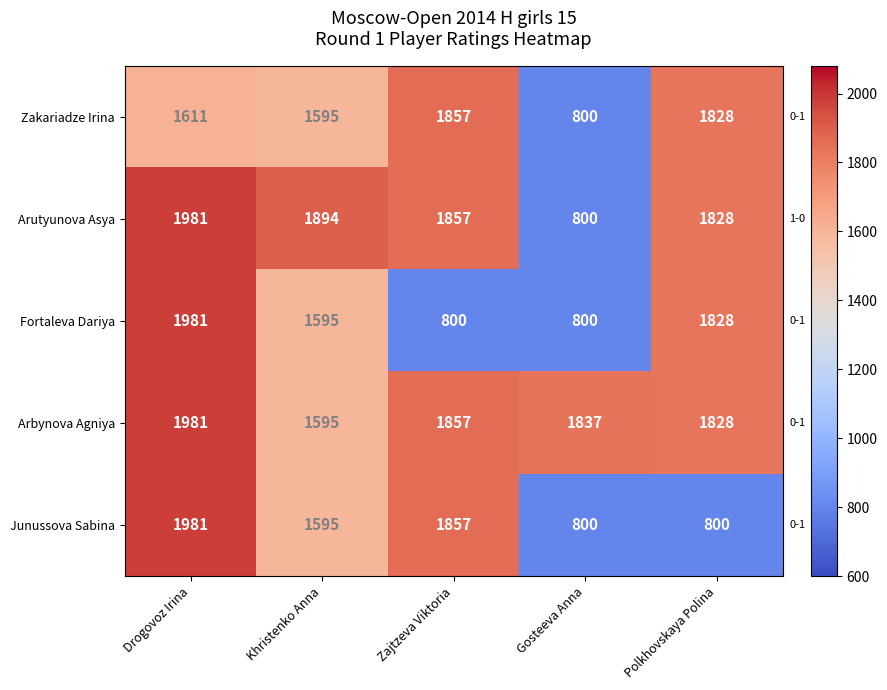

What is the total value across all series at Polkhovskaya Polina?

8112